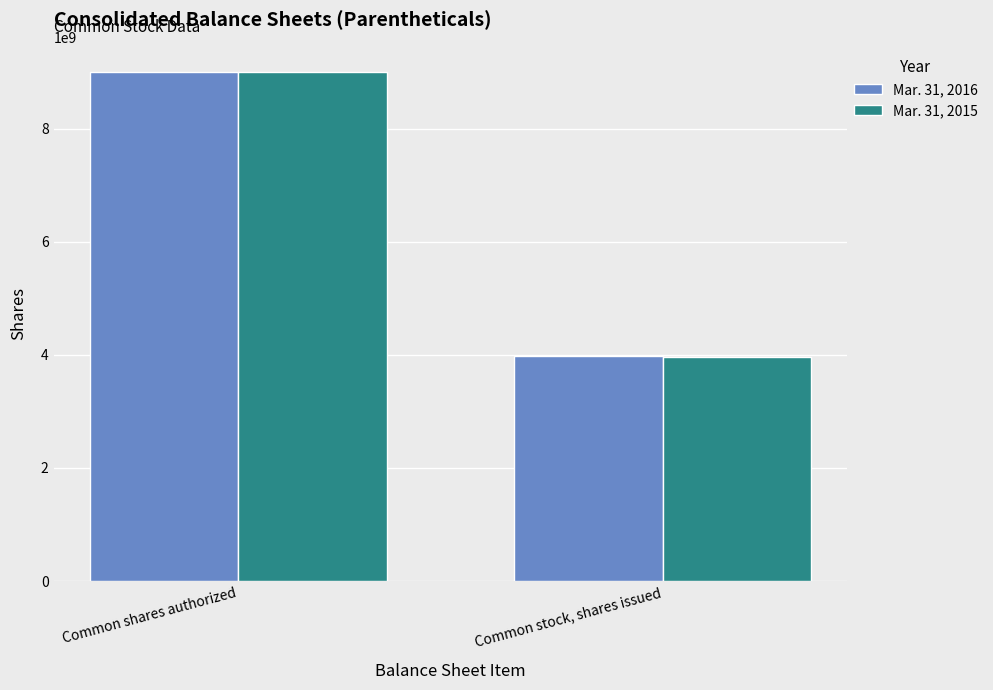

What is the label of the 1st bar from the left?

Common shares authorized